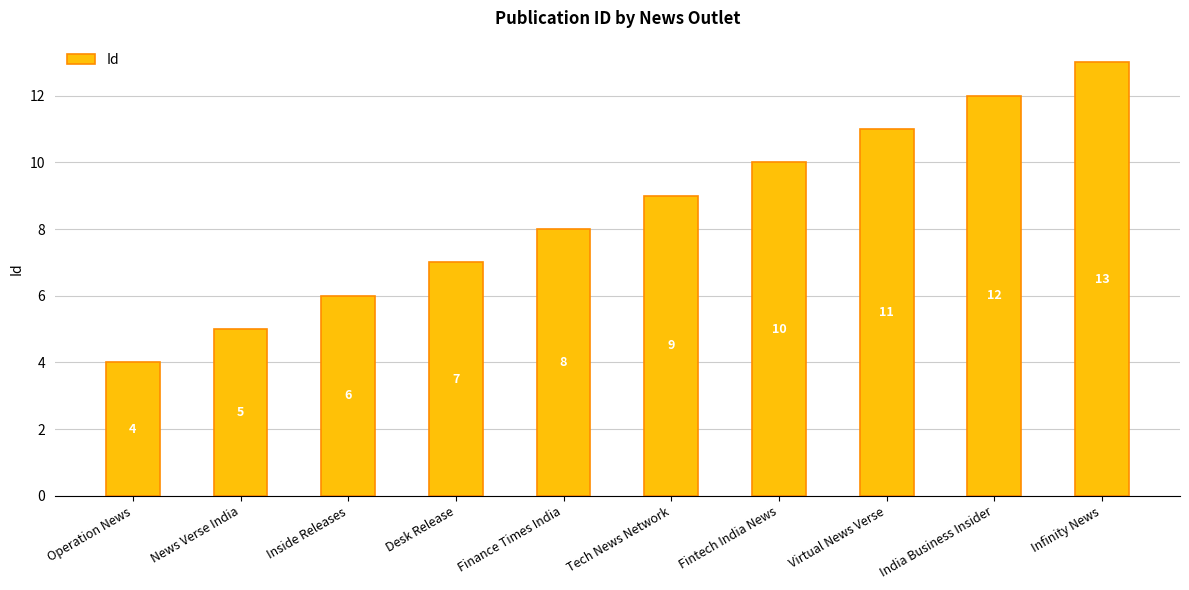

The chart shows a value of 4 at Operation News. True or false?

True